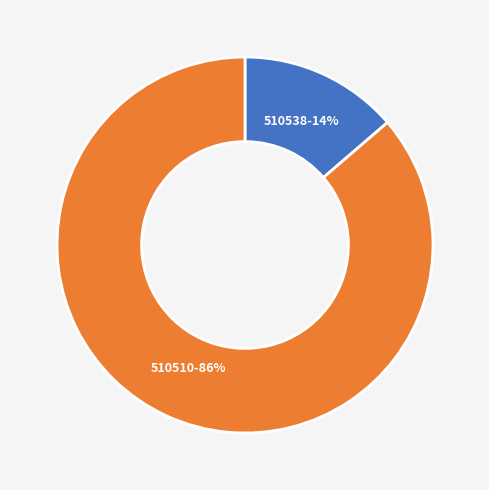

Which slice is the smallest?

510538